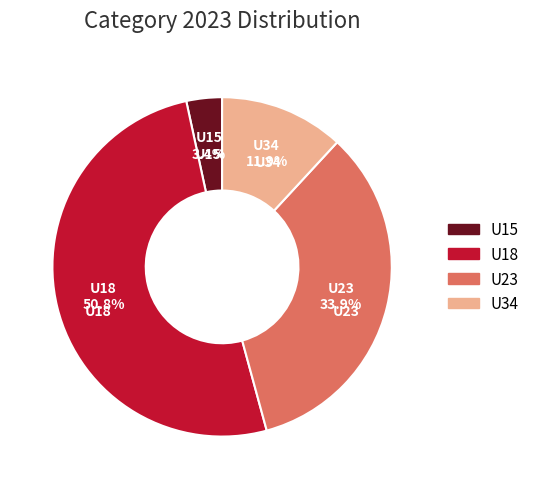

Rank the categories by value from highest to lowest.

U18, U23, U34, U15